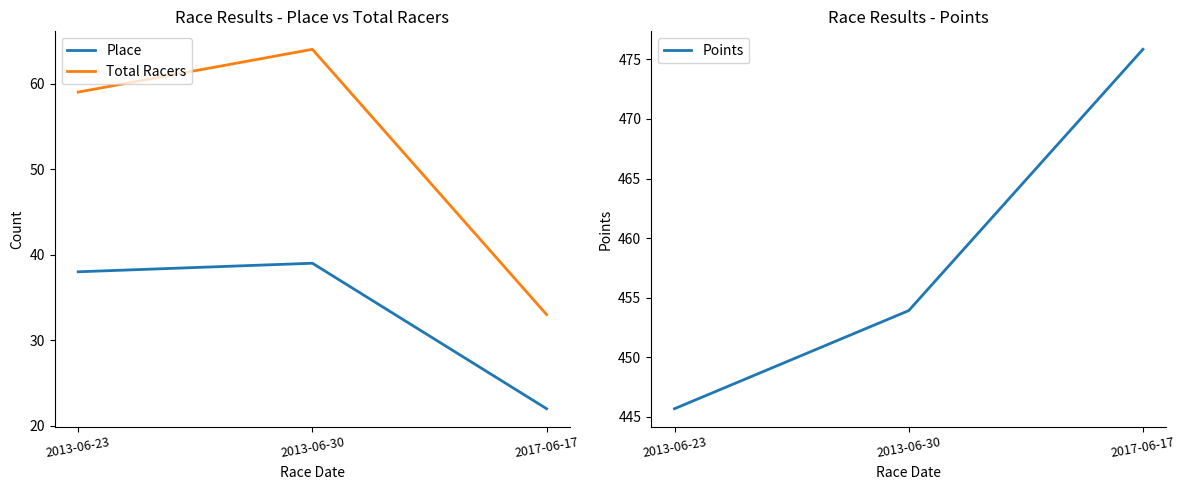

List the series in order of their peak value, lowest first.

Place, Total Racers, Points